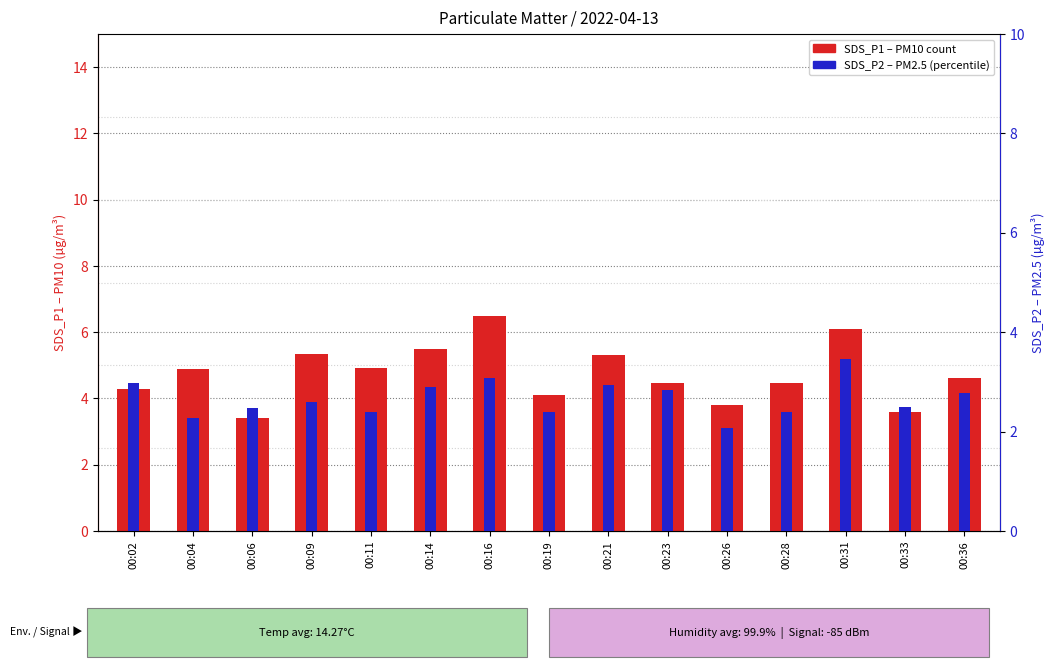

How many bars are there in total?

30